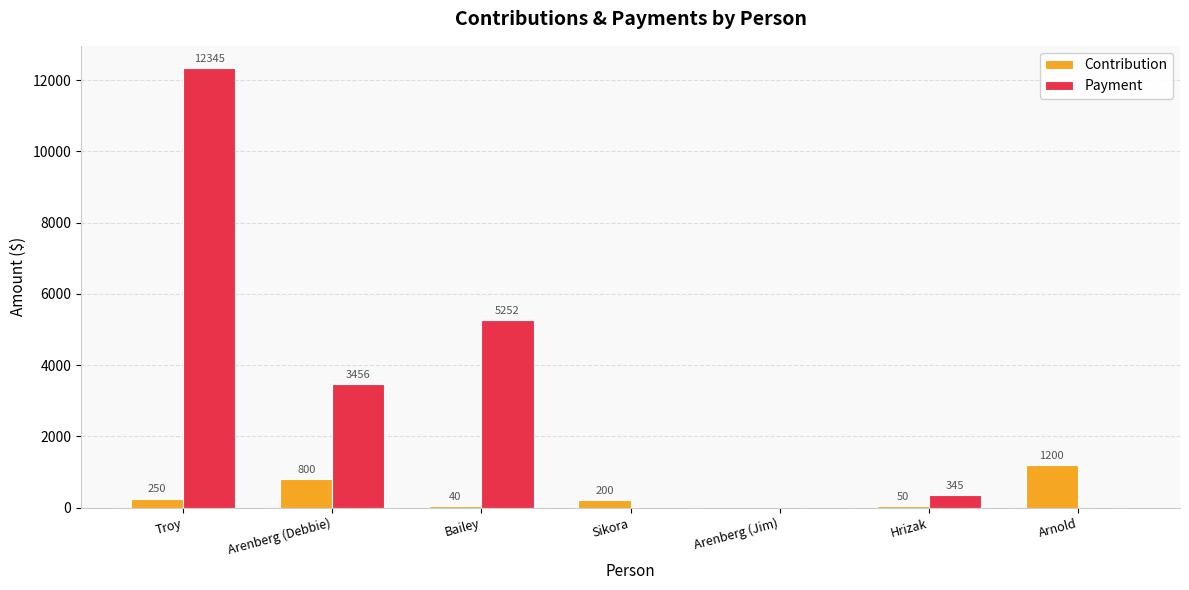

Are the bars horizontal?

No